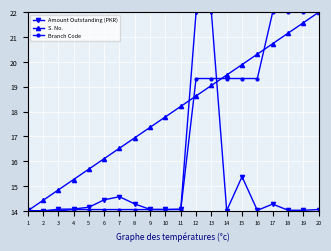

What is the sum of all Amount Outstanding (PKR) values?

299.6